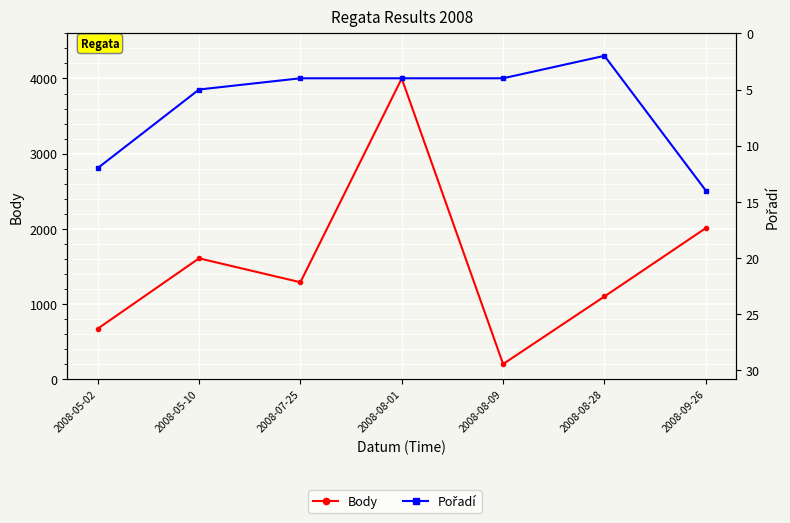

What is the total value across all series at 2008-08-01?

4004